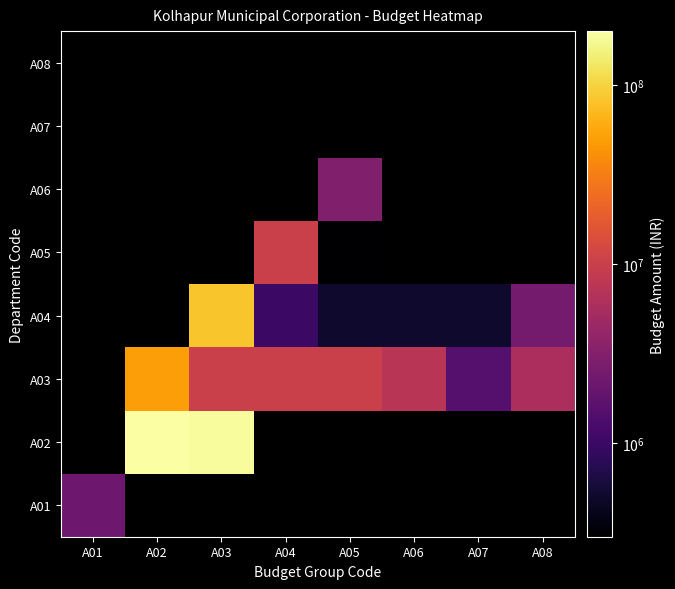

Is it true that A03 equals 50000000.0 at A02?

True